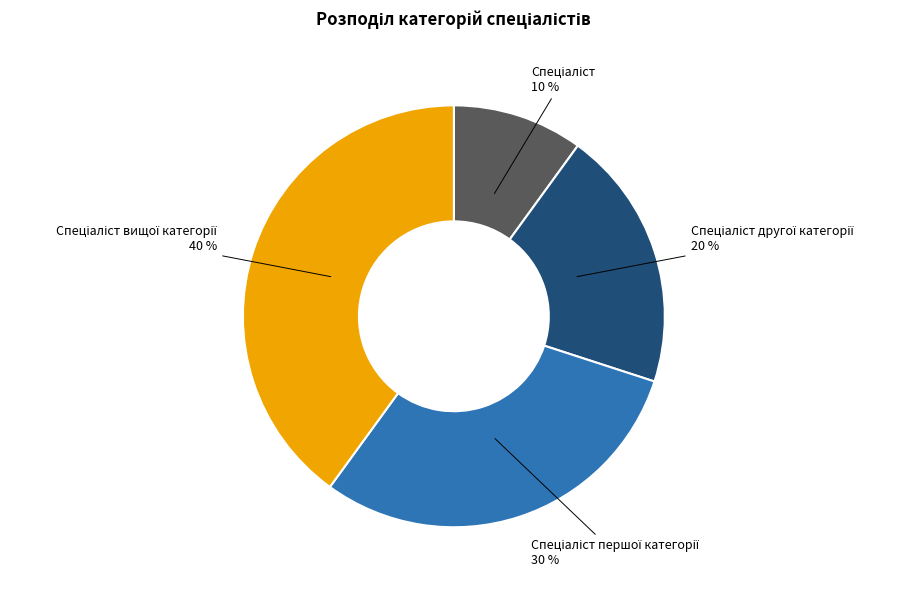

To the nearest percent, what is the average slice percentage?

25%